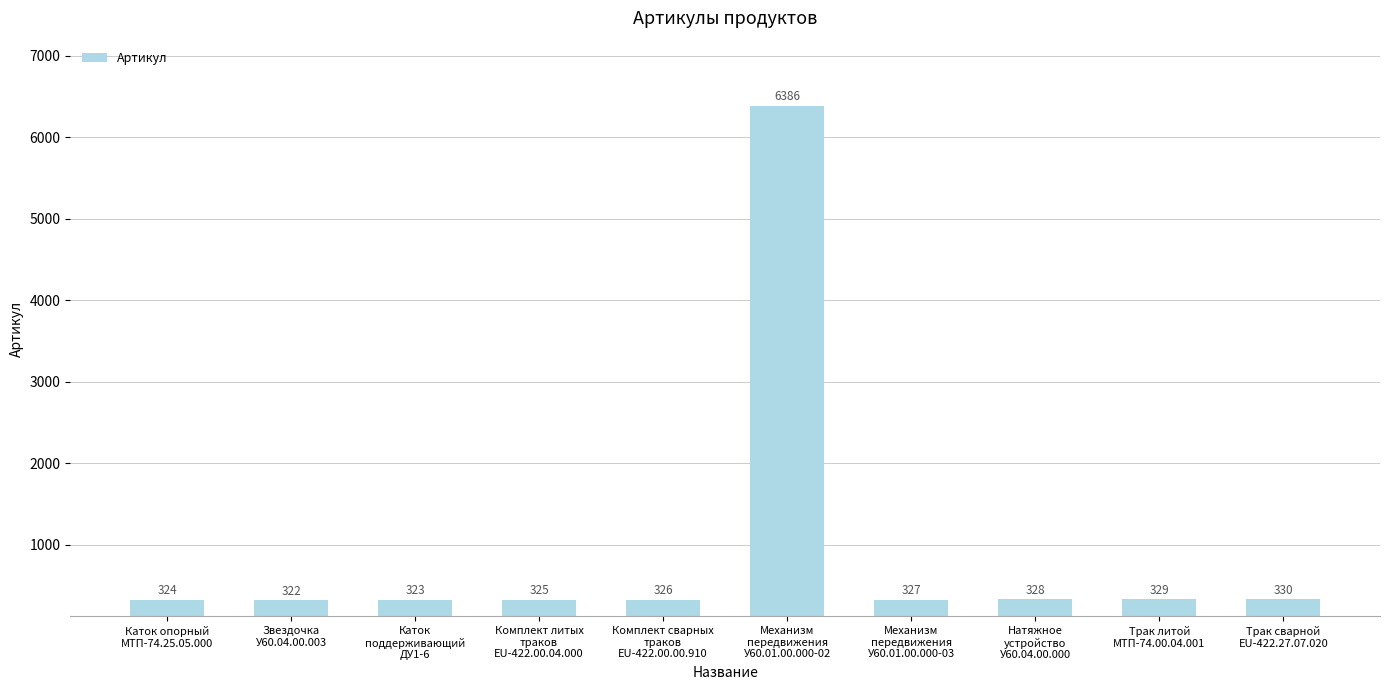

Does the chart contain stacked bars?

No